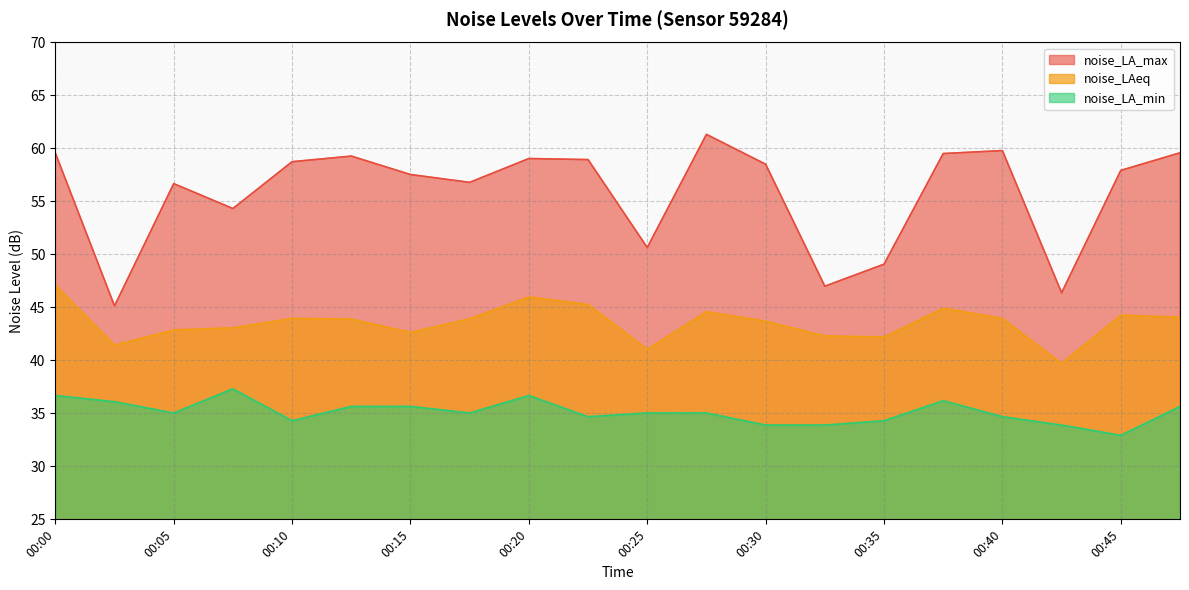

At which category does the chart reach its peak across all series?

00:27